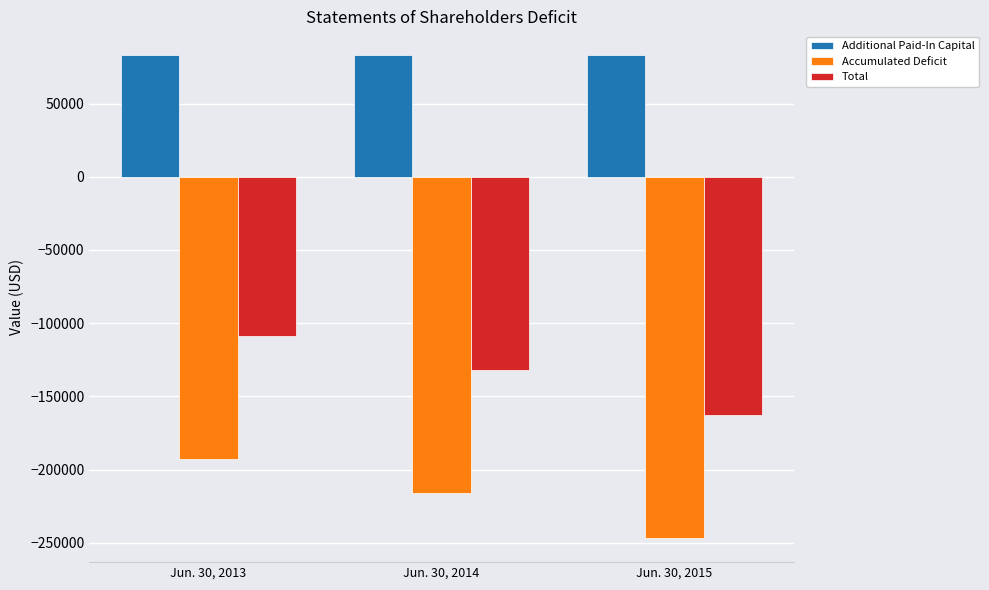

The Additional Paid-In Capital series shows 133068 at Jun. 30, 2014. True or false?

False